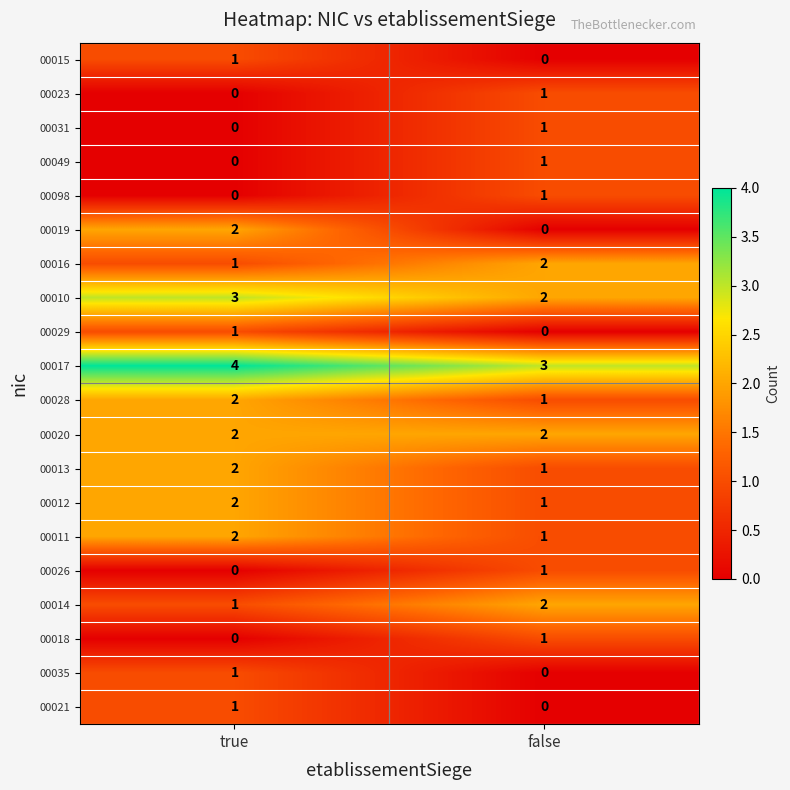

What is the greatest value displayed?

4